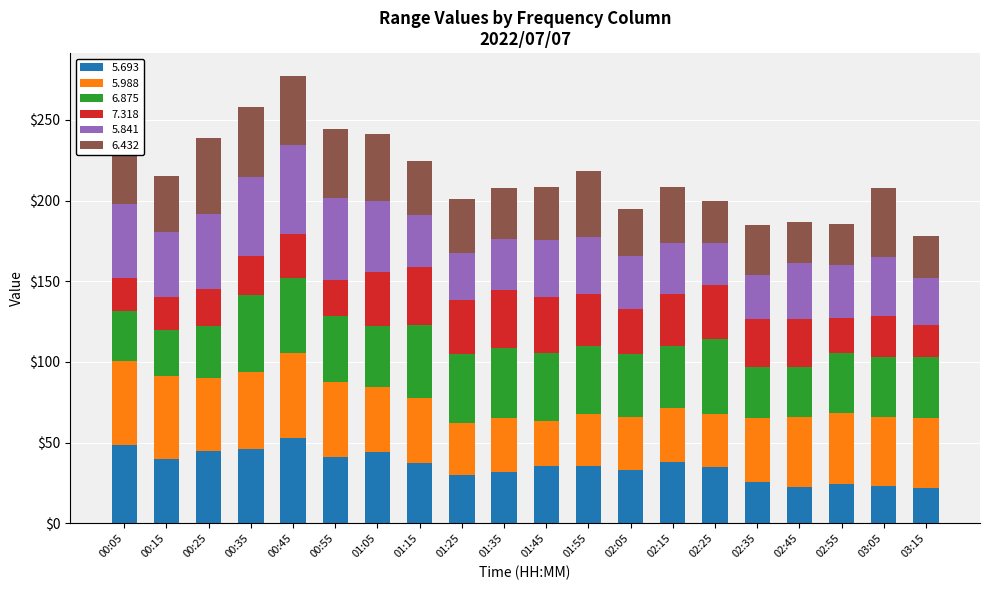

What is the lowest value of the 5.693 series?

21.9